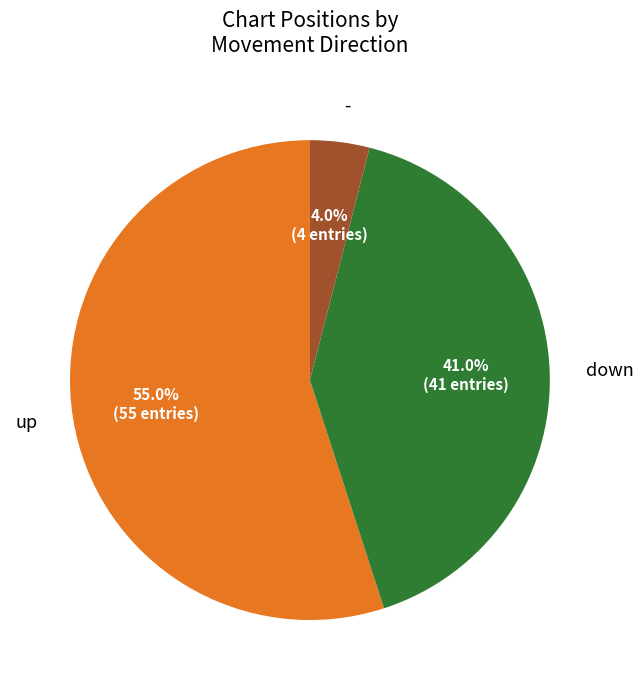

Does down account for over 50% of the chart?

No